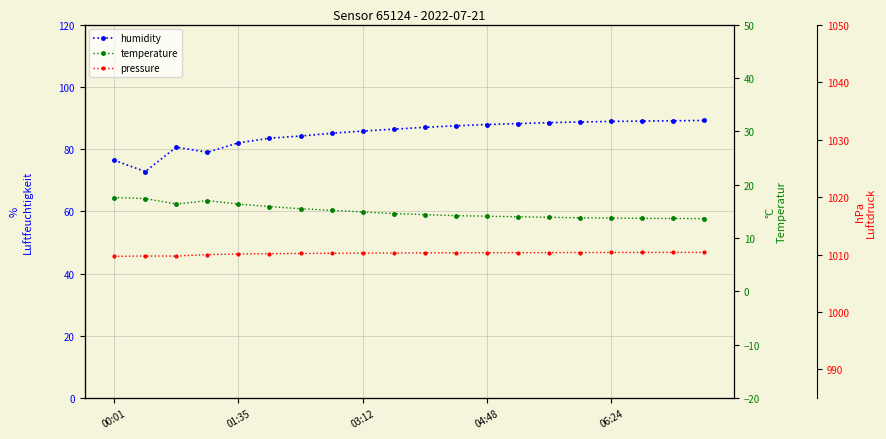

What is the greatest value displayed?

1010.4